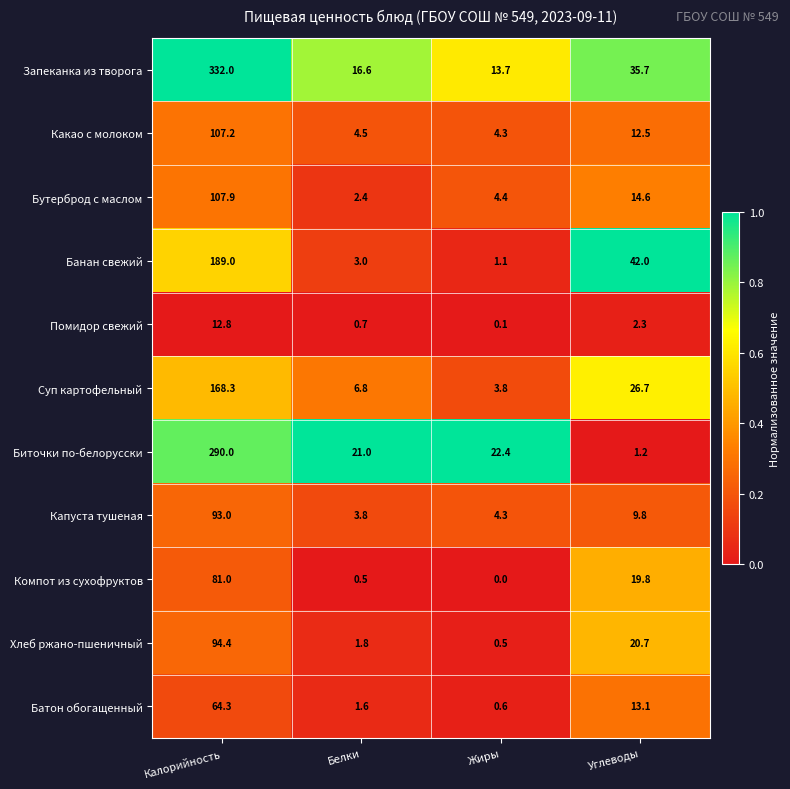

At which label does Хлеб ржано-пшеничный first exceed 20?

Калорийность